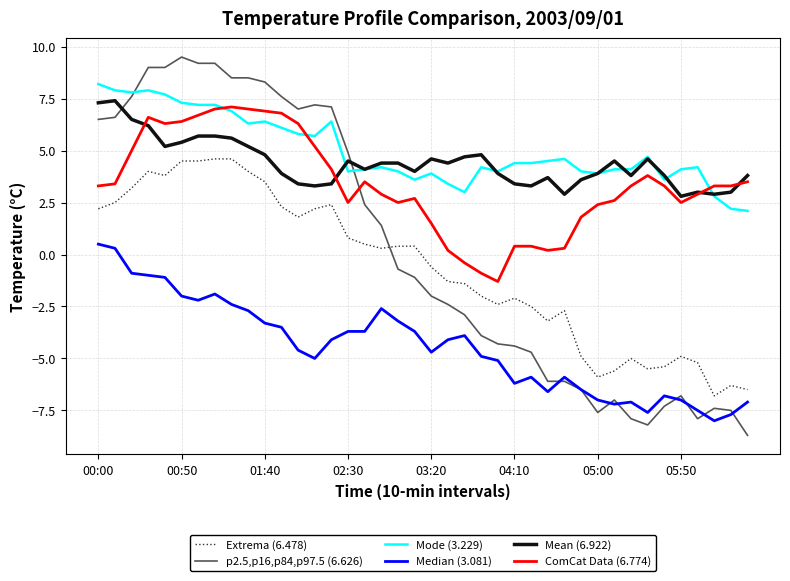

Which series has the largest total across all categories?

Mode (3.229)